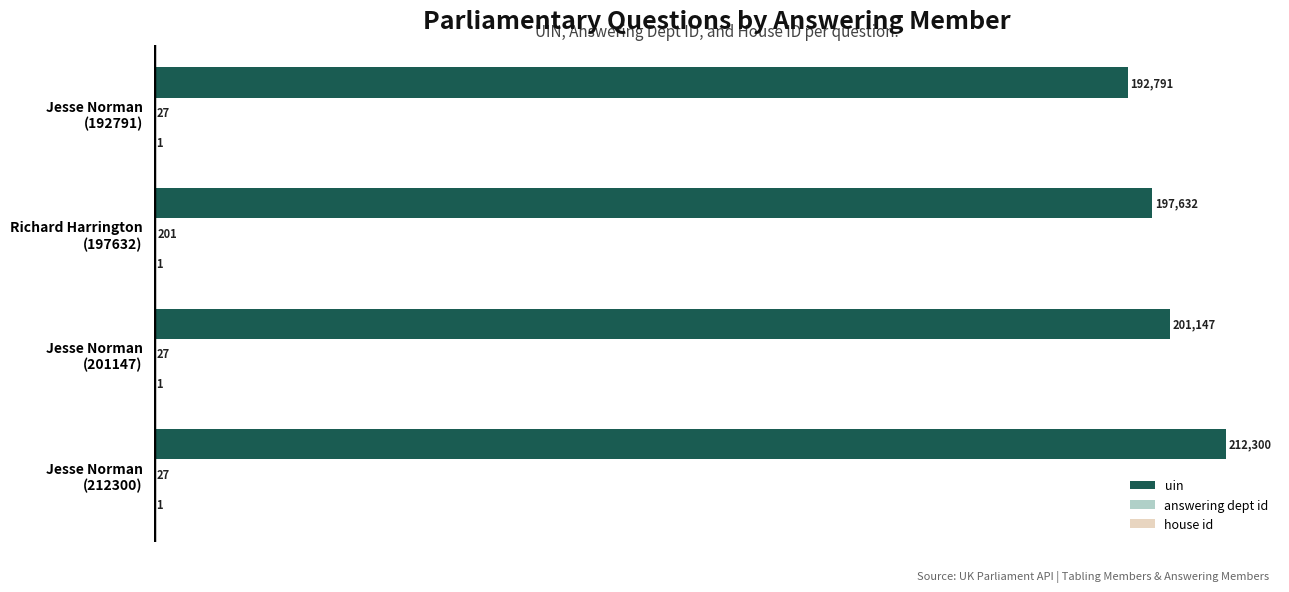

What is the greatest value displayed?

212300